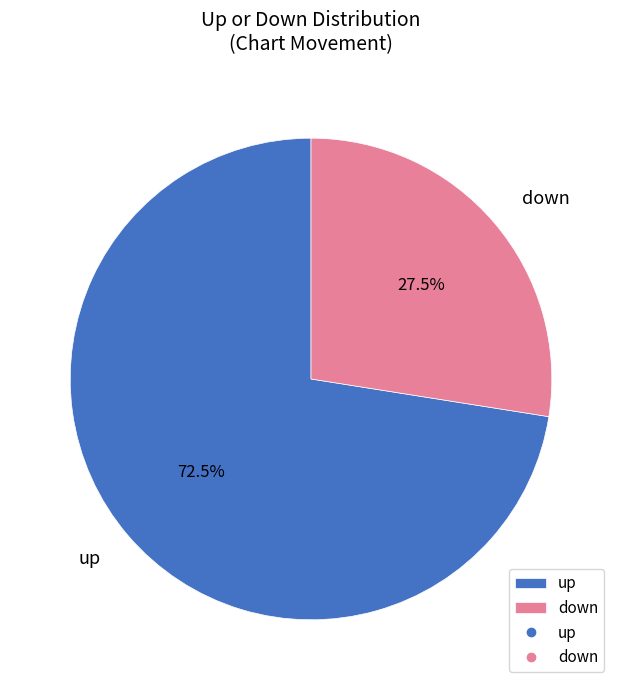

Approximately how many times larger is the value at up compared to down?

2.6